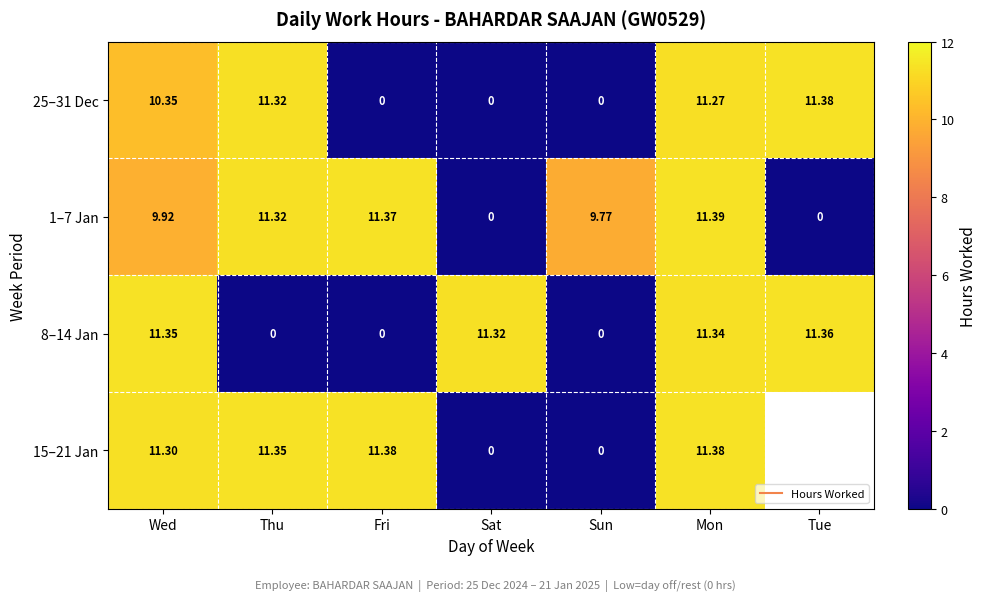

Between Mon and Thu, which is larger?

Thu